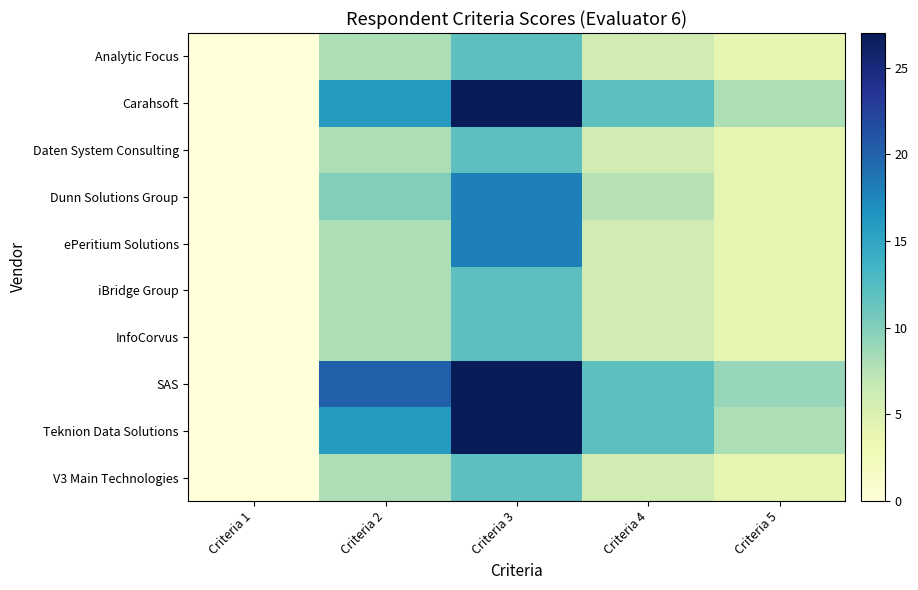

Reading right to left, what are all the values shown in this chart?

Analytic Focus: Criteria 5=4.0	Criteria 4=6.0	Criteria 3=12.0	Criteria 2=8.0	Criteria 1=0.0
Carahsoft: Criteria 5=8.0	Criteria 4=12.0	Criteria 3=27.0	Criteria 2=16.0	Criteria 1=0.0
Daten System Consulting: Criteria 5=4.0	Criteria 4=6.0	Criteria 3=12.0	Criteria 2=8.0	Criteria 1=0.0
Dunn Solutions Group: Criteria 5=4.0	Criteria 4=7.5	Criteria 3=18.0	Criteria 2=10.0	Criteria 1=0.0
ePeritium Solutions: Criteria 5=4.0	Criteria 4=6.0	Criteria 3=18.0	Criteria 2=8.0	Criteria 1=0.0
iBridge Group: Criteria 5=4.0	Criteria 4=6.0	Criteria 3=12.0	Criteria 2=8.0	Criteria 1=0.0
InfoCorvus: Criteria 5=4.0	Criteria 4=6.0	Criteria 3=12.0	Criteria 2=8.0	Criteria 1=0.0
SAS: Criteria 5=9.0	Criteria 4=12.0	Criteria 3=27.0	Criteria 2=20.0	Criteria 1=0.0
Teknion Data Solutions: Criteria 5=8.0	Criteria 4=12.0	Criteria 3=27.0	Criteria 2=16.0	Criteria 1=0.0
V3 Main Technologies: Criteria 5=4.0	Criteria 4=6.0	Criteria 3=12.0	Criteria 2=8.0	Criteria 1=0.0